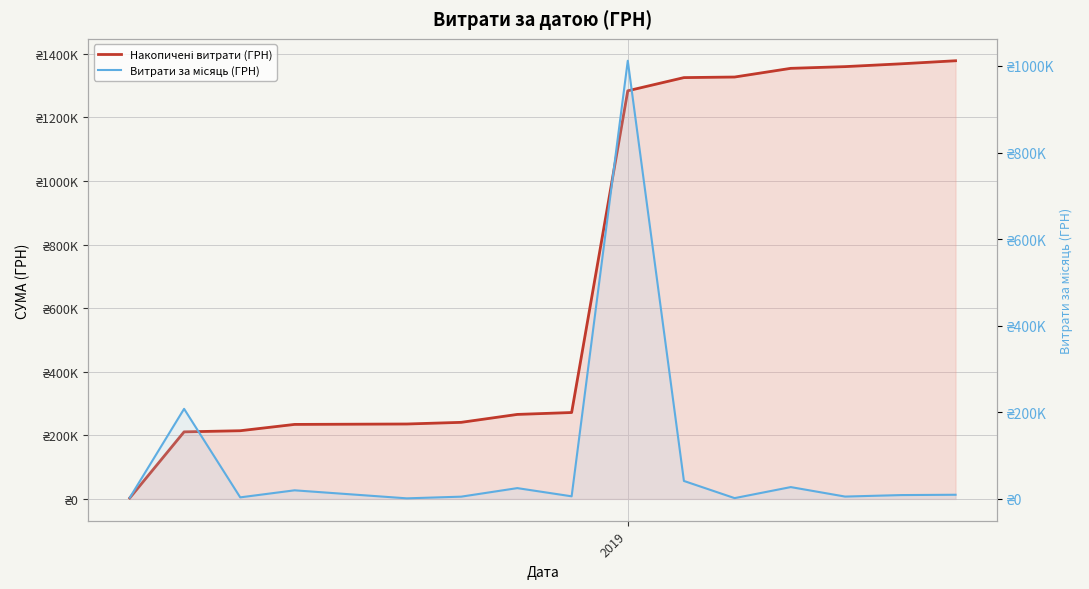

How many data points does each series have?

15